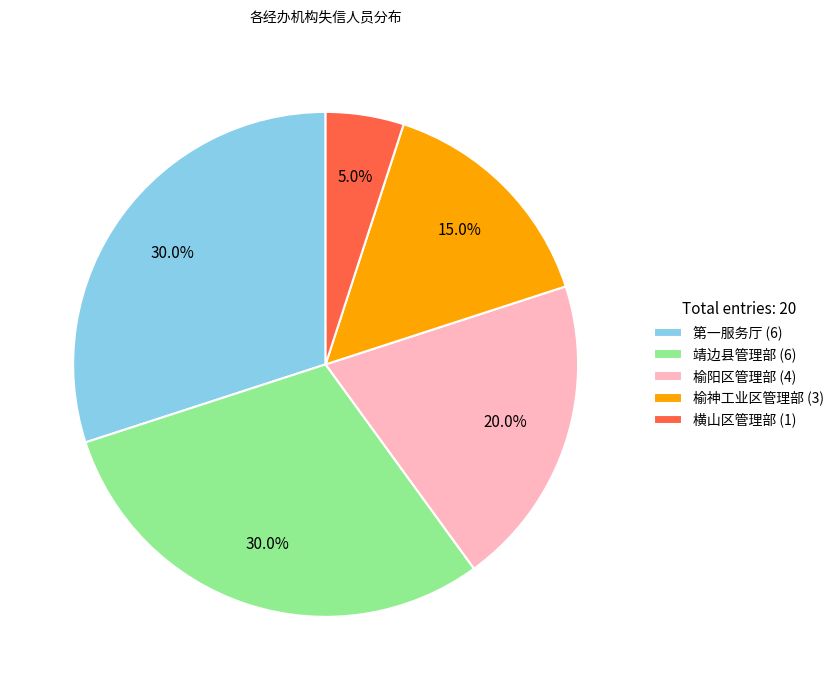

Is 榆阳区管理部 (4) the majority of the pie?

No